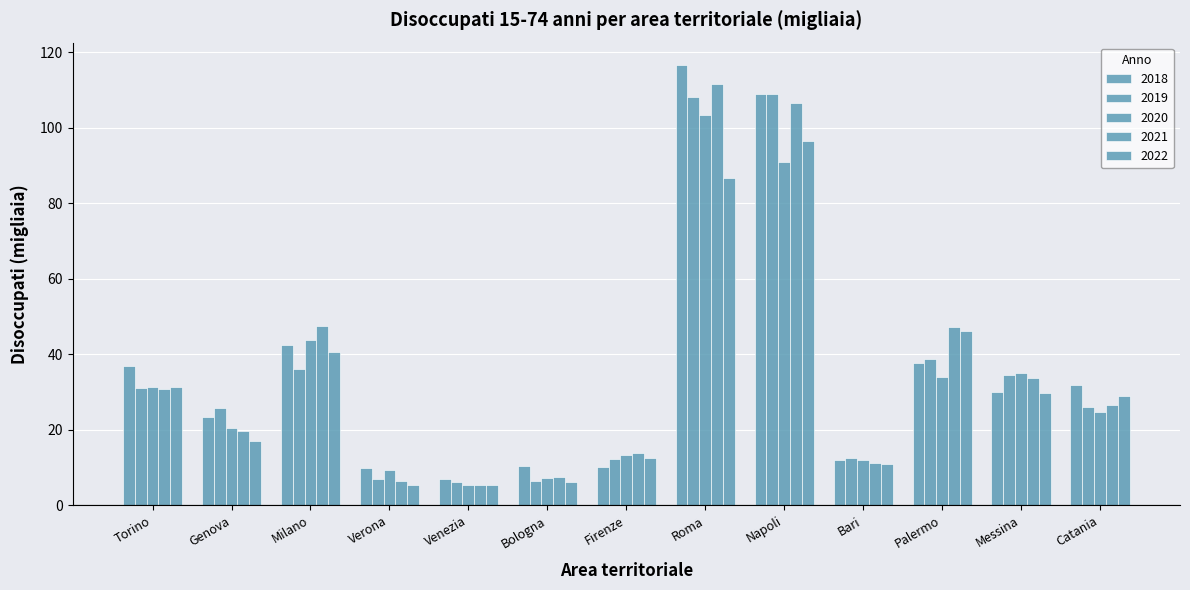

How many values in the 2018 series exceed 30?

7